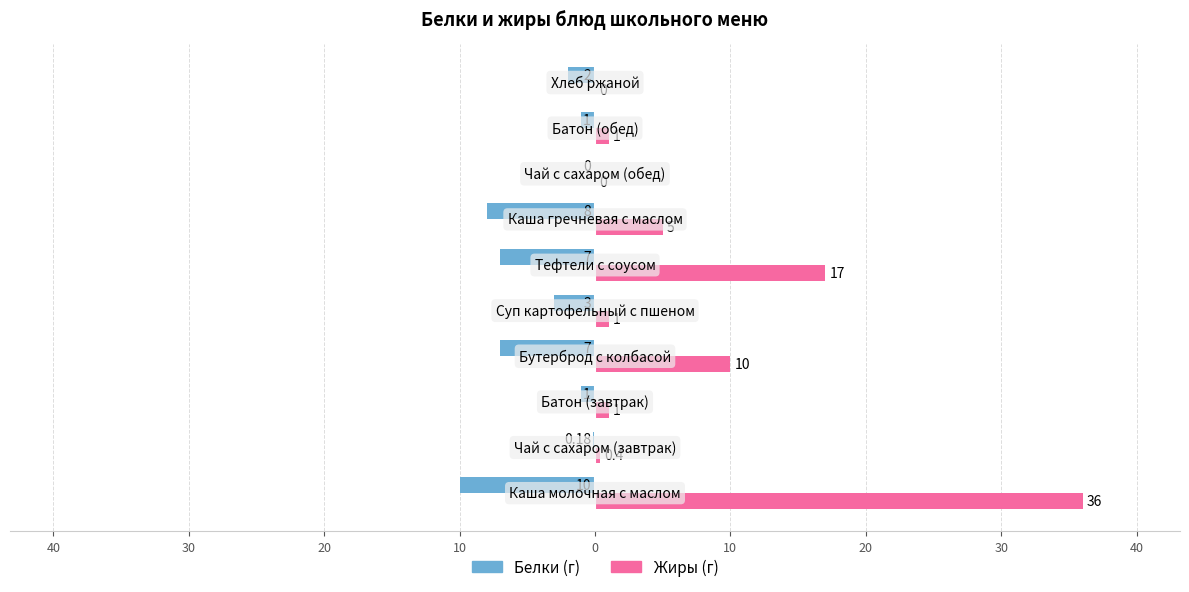

How many series are shown in this chart?

2